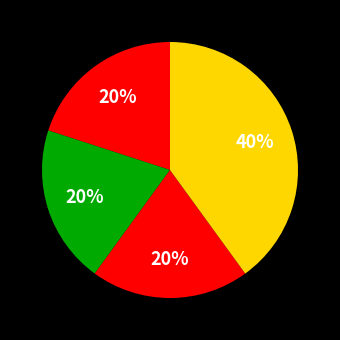

Count the number of slices in the pie.

4